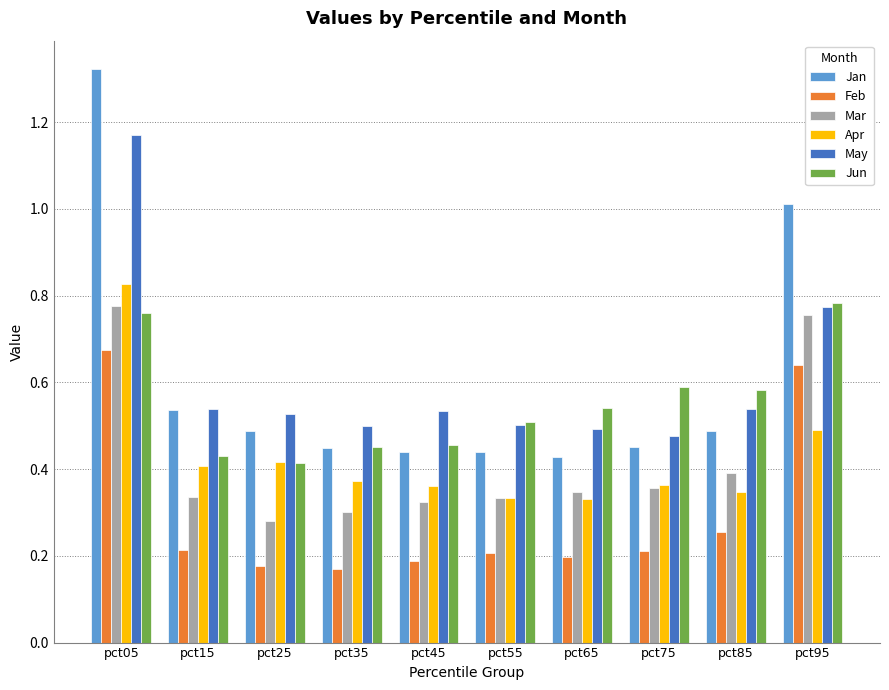

Does the chart contain any negative values?

No